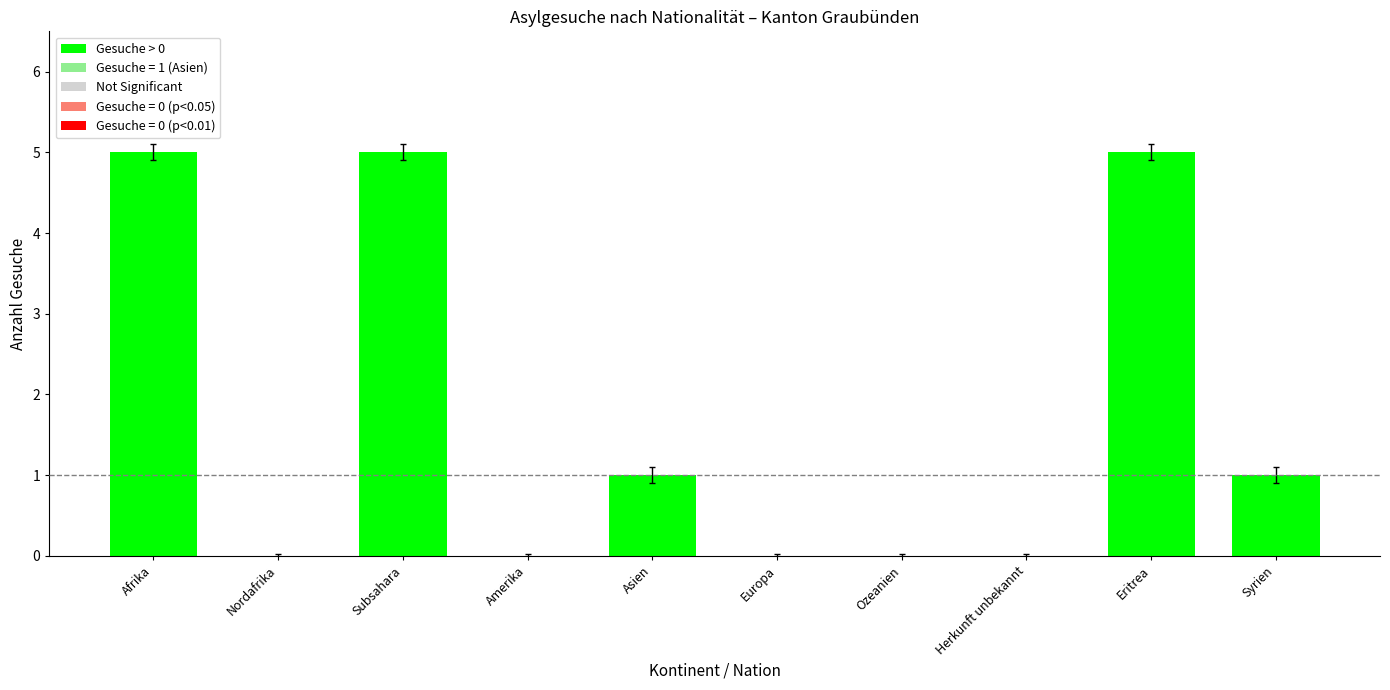

Where does the data first go above 1?

Afrika